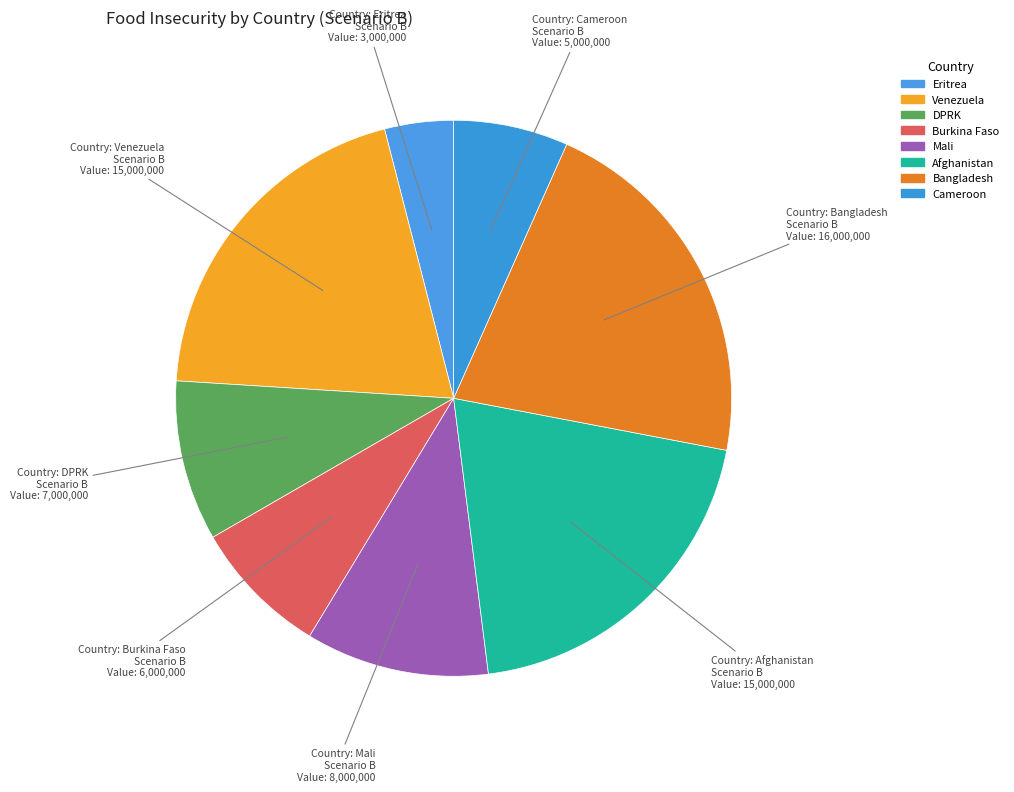

How many segments does this pie chart have?

8